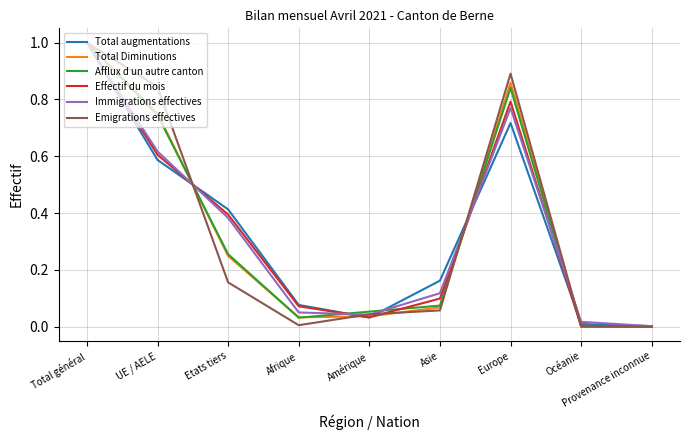

At which category is the sum across all series the highest?

Total général